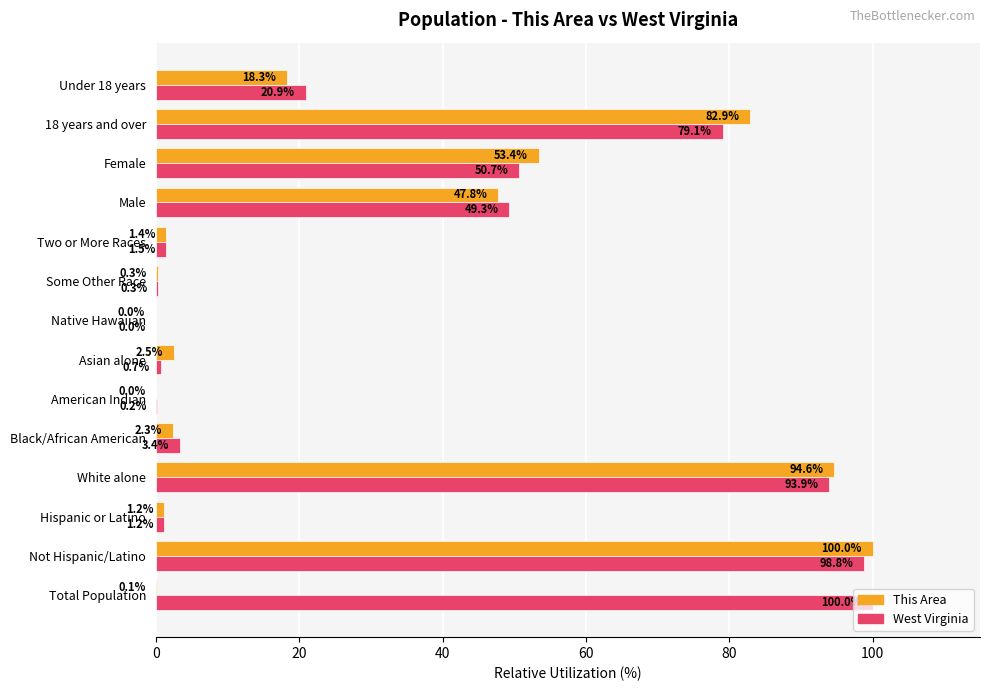

Which series has the largest total across all categories?

West Virginia